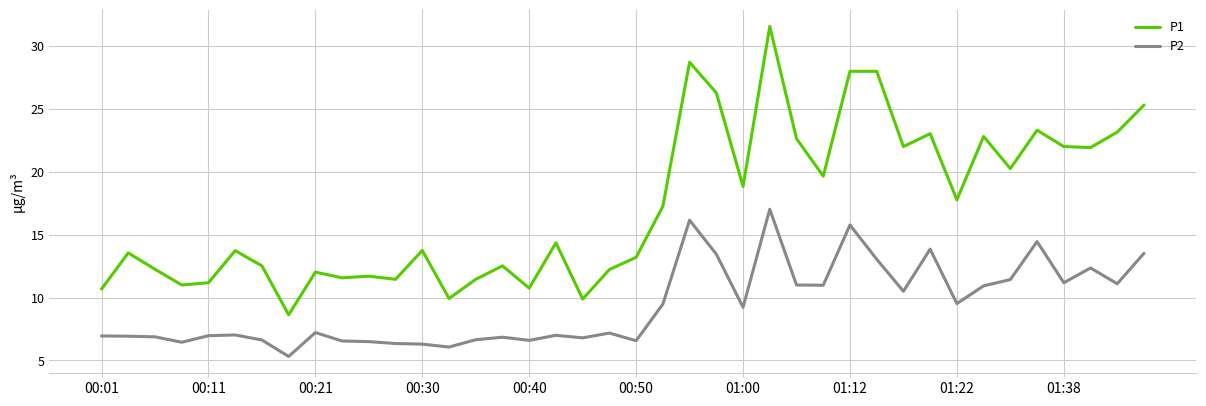

How many lines are shown in the chart?

2